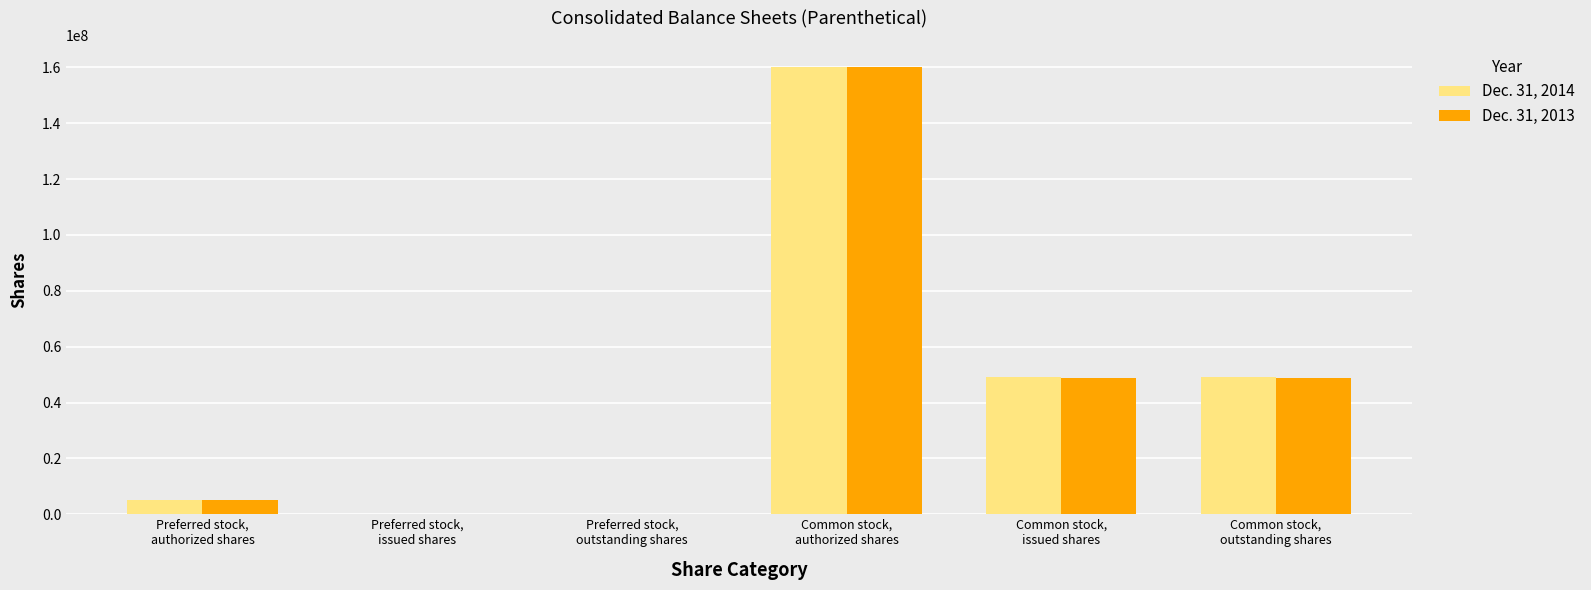

At which label does Dec. 31, 2014 reach its peak?

Common stock,
authorized shares